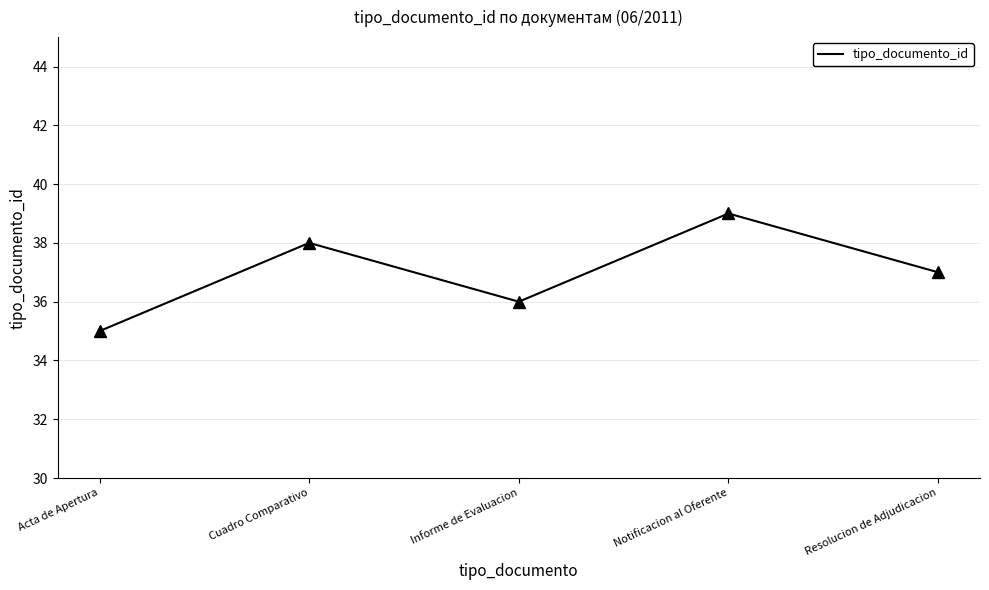

Which has a higher value, Acta de Apertura or Informe de Evaluacion?

Informe de Evaluacion